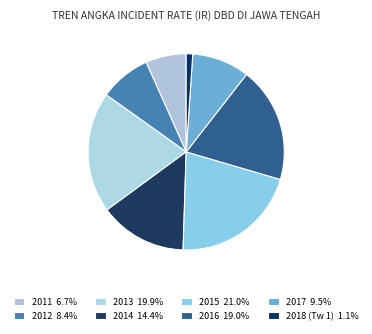

Which slice is the largest?

2015